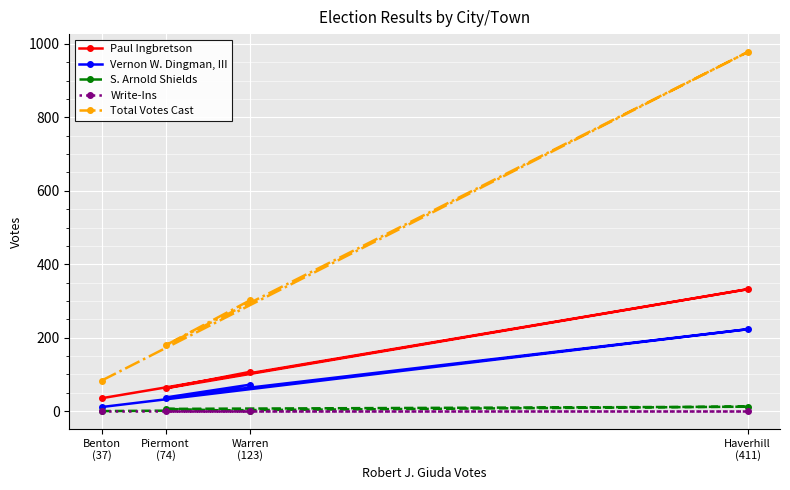

Which has a higher value, Haverhill
(411) or Piermont
(74)?

Haverhill
(411)